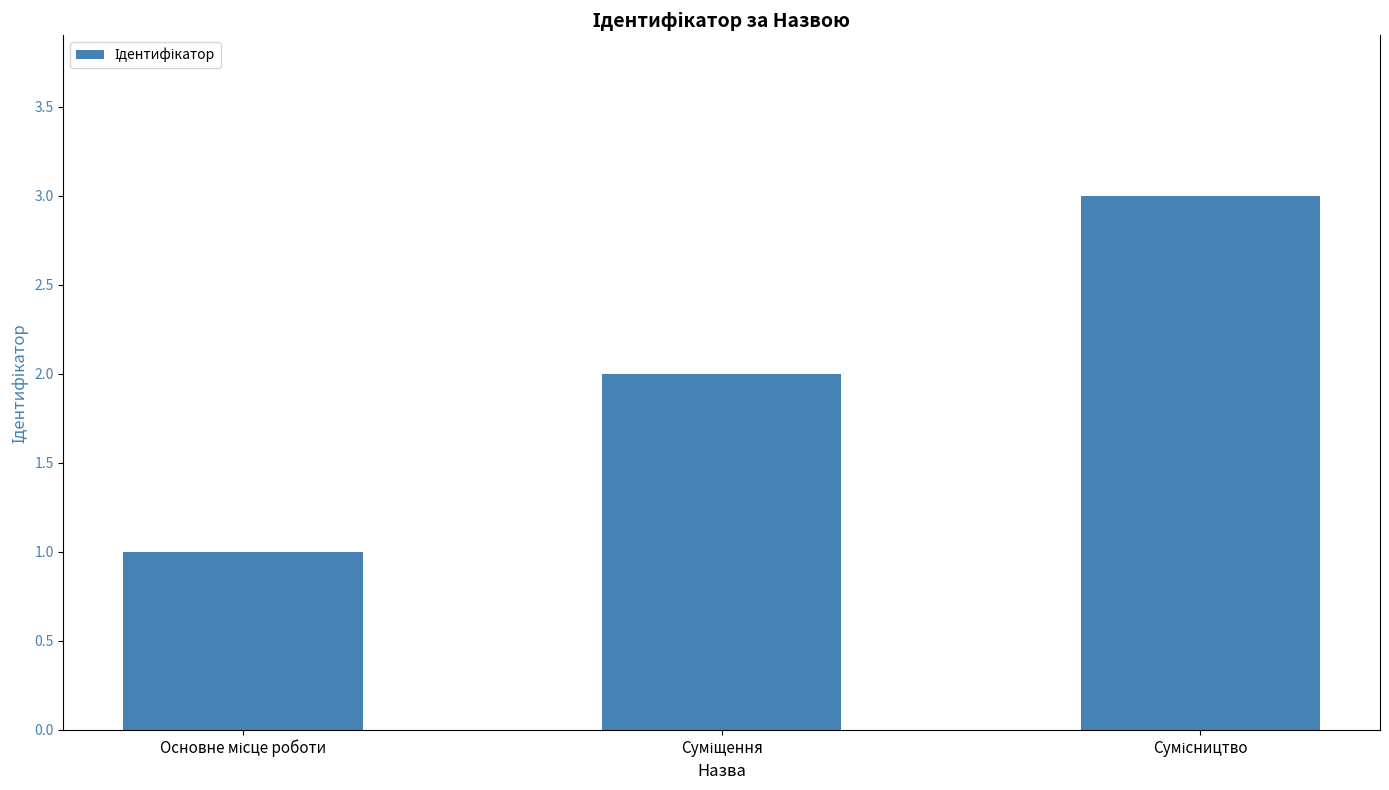

What is the value of the 1st bar from the left?

1